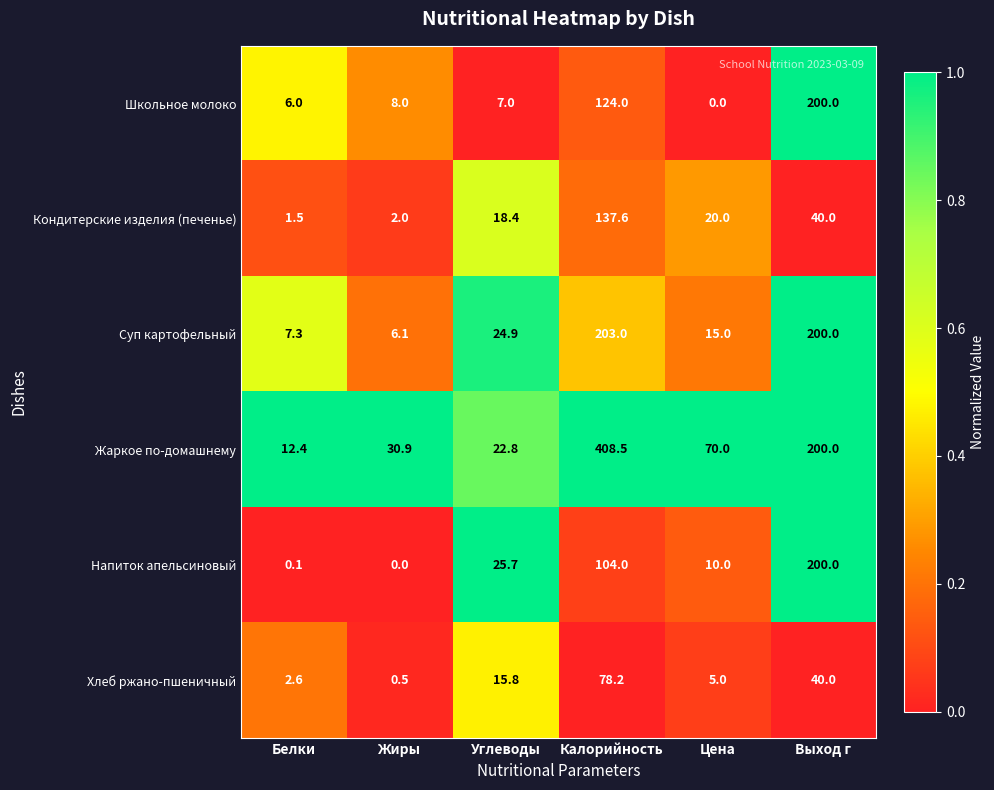

Which category has the highest value across all series?

Калорийность